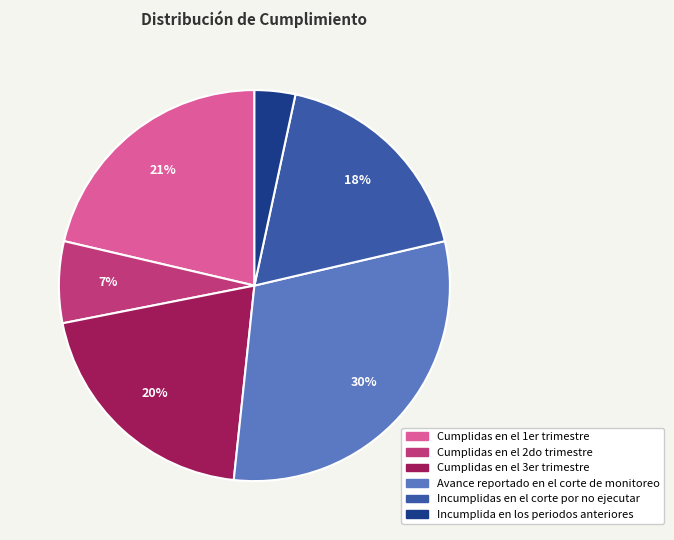

Is it true that Cumplidas en el 1er trimestre is 21% of the pie?

True